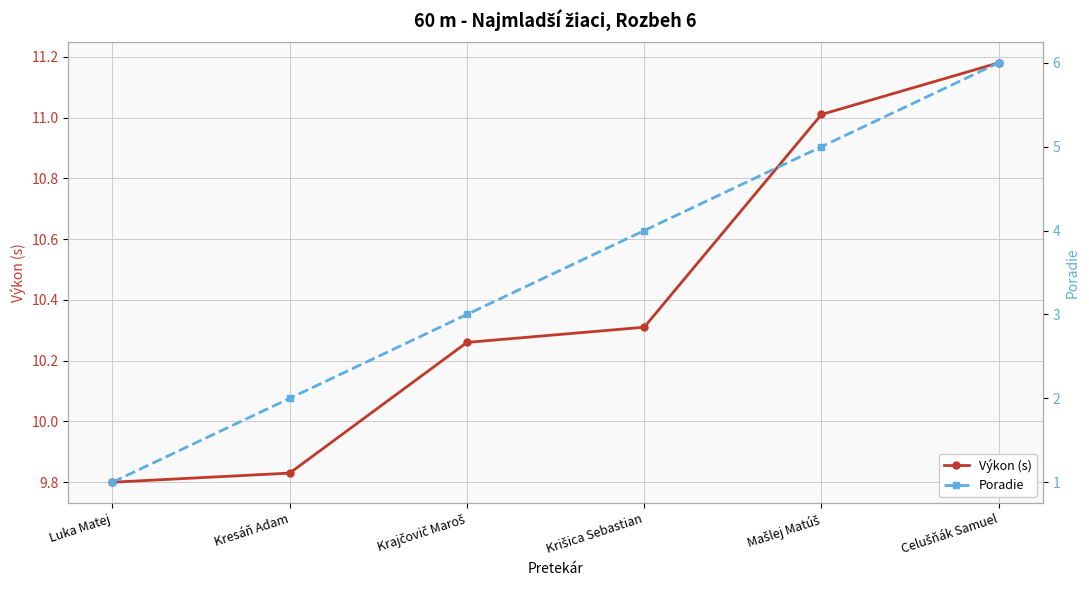

What is the difference between the second highest and minimum values in the Poradie series?

4.0